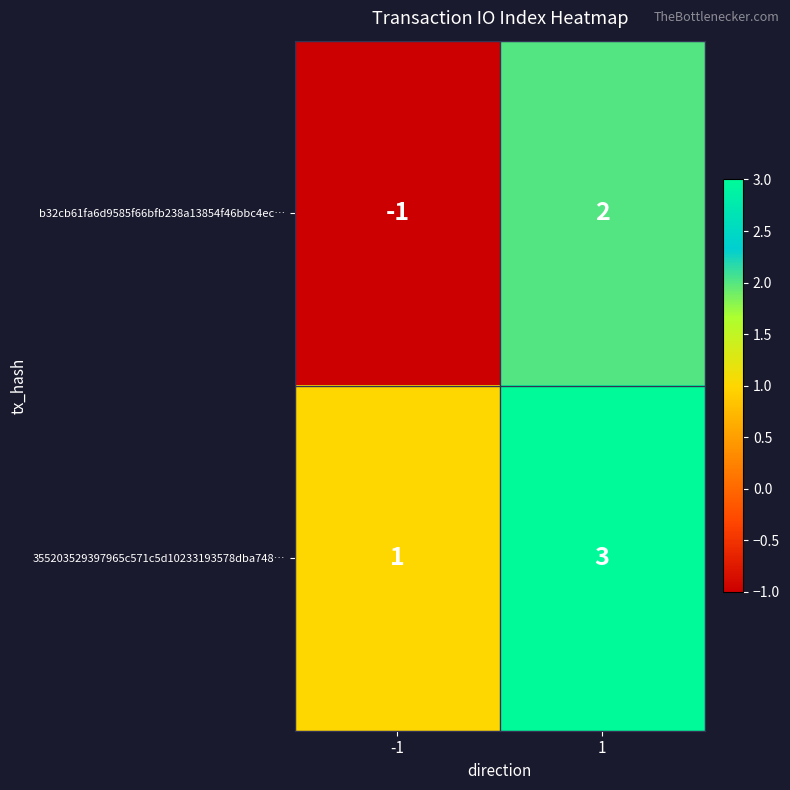

At how many categories does at least one series exceed 2?

1